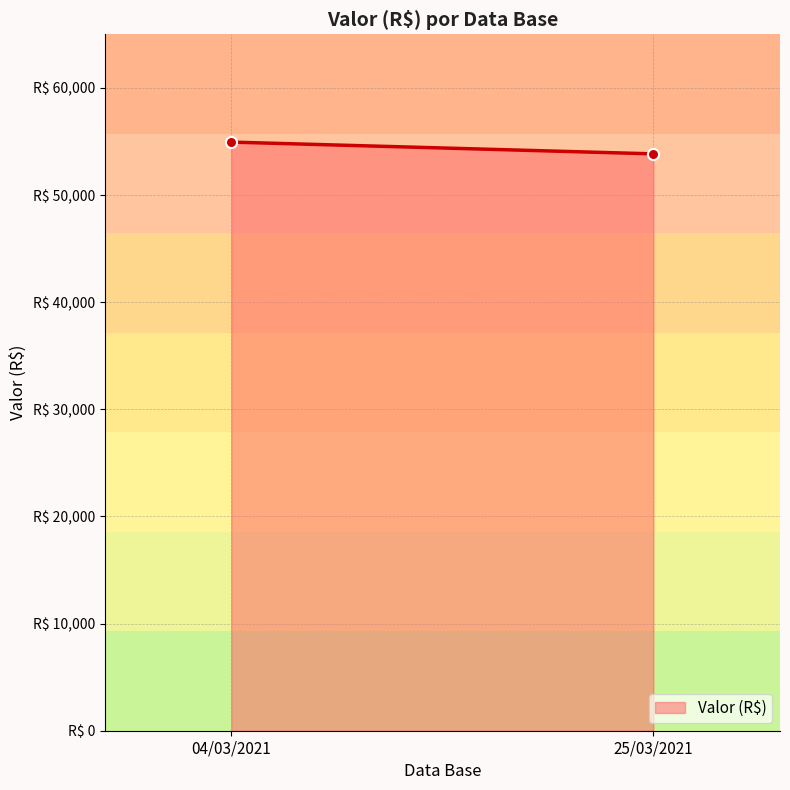

The chart shows a value of 26003.2 at 04/03/2021. True or false?

False